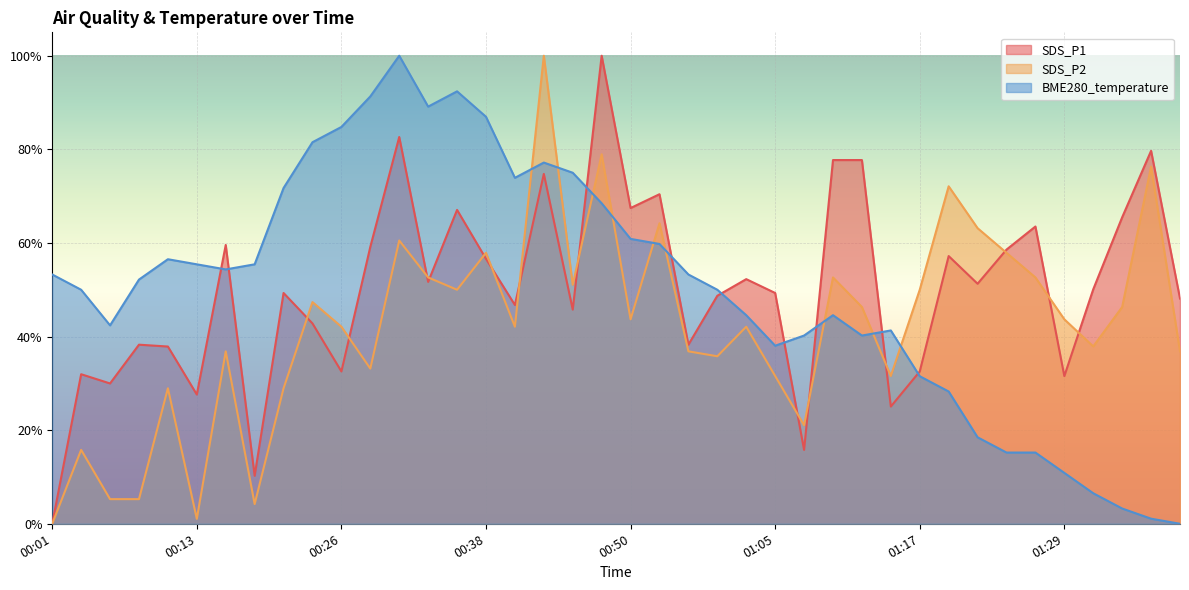

The BME280_temperature series shows 15.2 at 01:24. True or false?

True